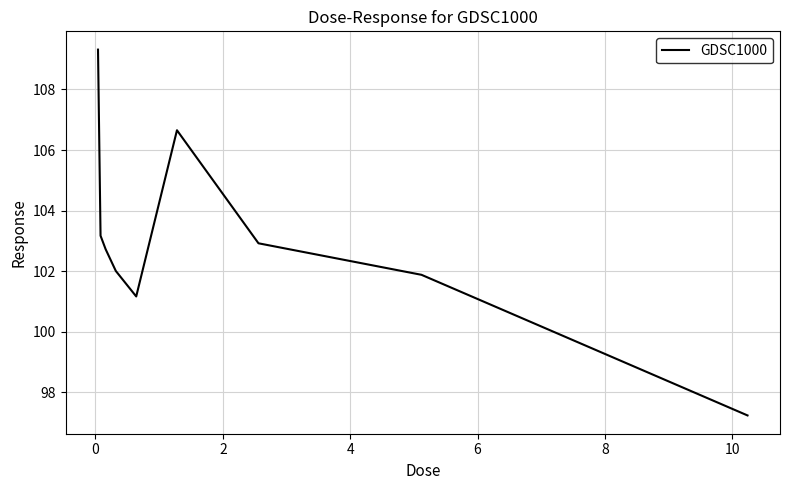

How many series are shown in this chart?

1